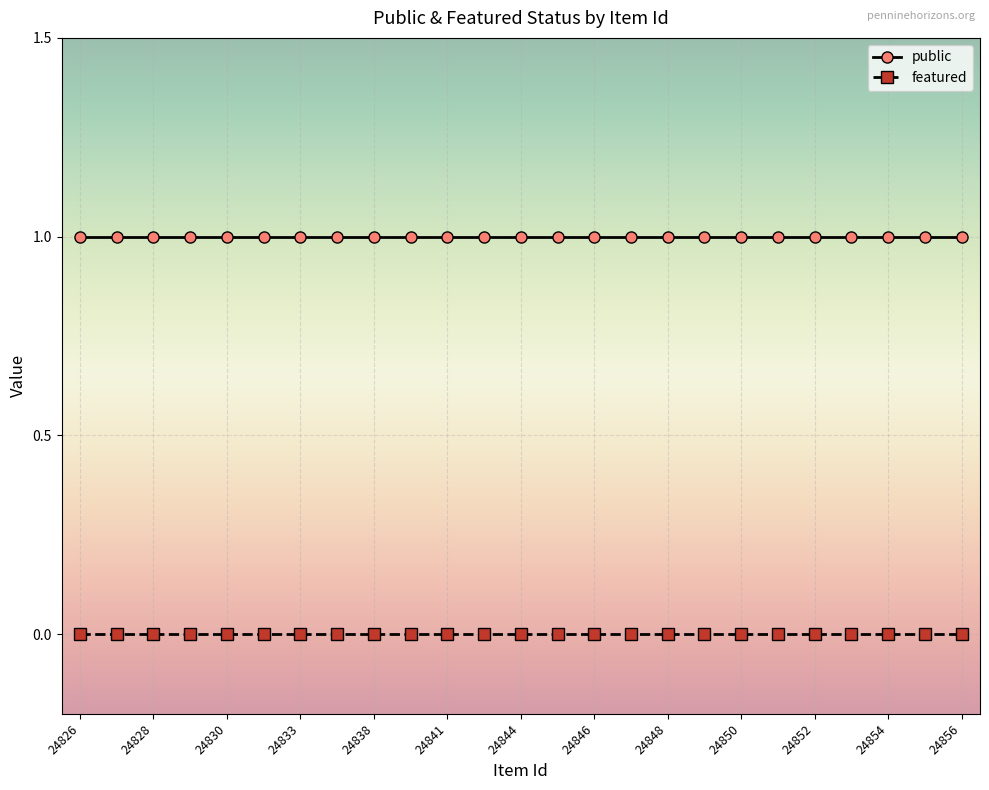

List the series in order of their peak value, lowest first.

featured, public